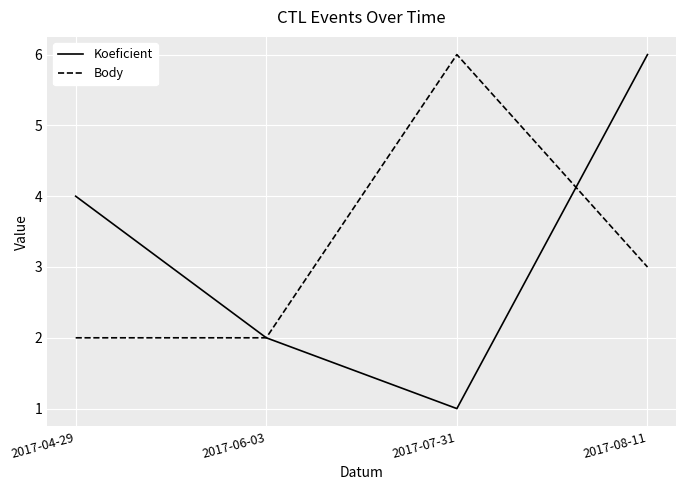

Reading left to right, transcribe all the data shown in this chart.

Koeficient: 2017-04-29=4	2017-06-03=2	2017-07-31=1	2017-08-11=6
Body: 2017-04-29=2	2017-06-03=2	2017-07-31=6	2017-08-11=3